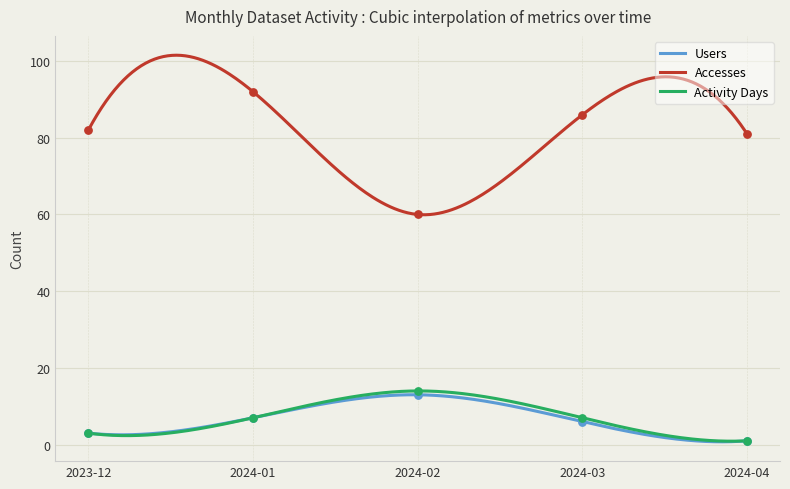

Is the value of Users at 2023-12 greater than the value of Activity Days at 2023-12?

No